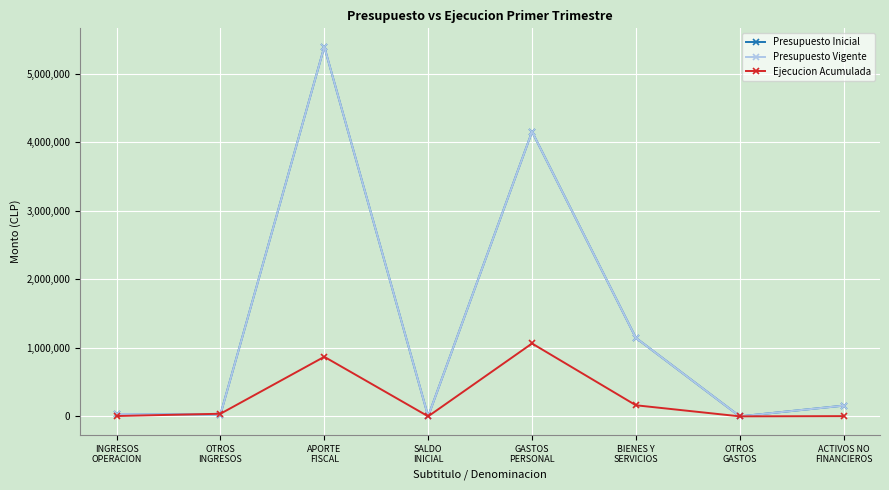

Which series has the largest total across all categories?

Presupuesto Inicial